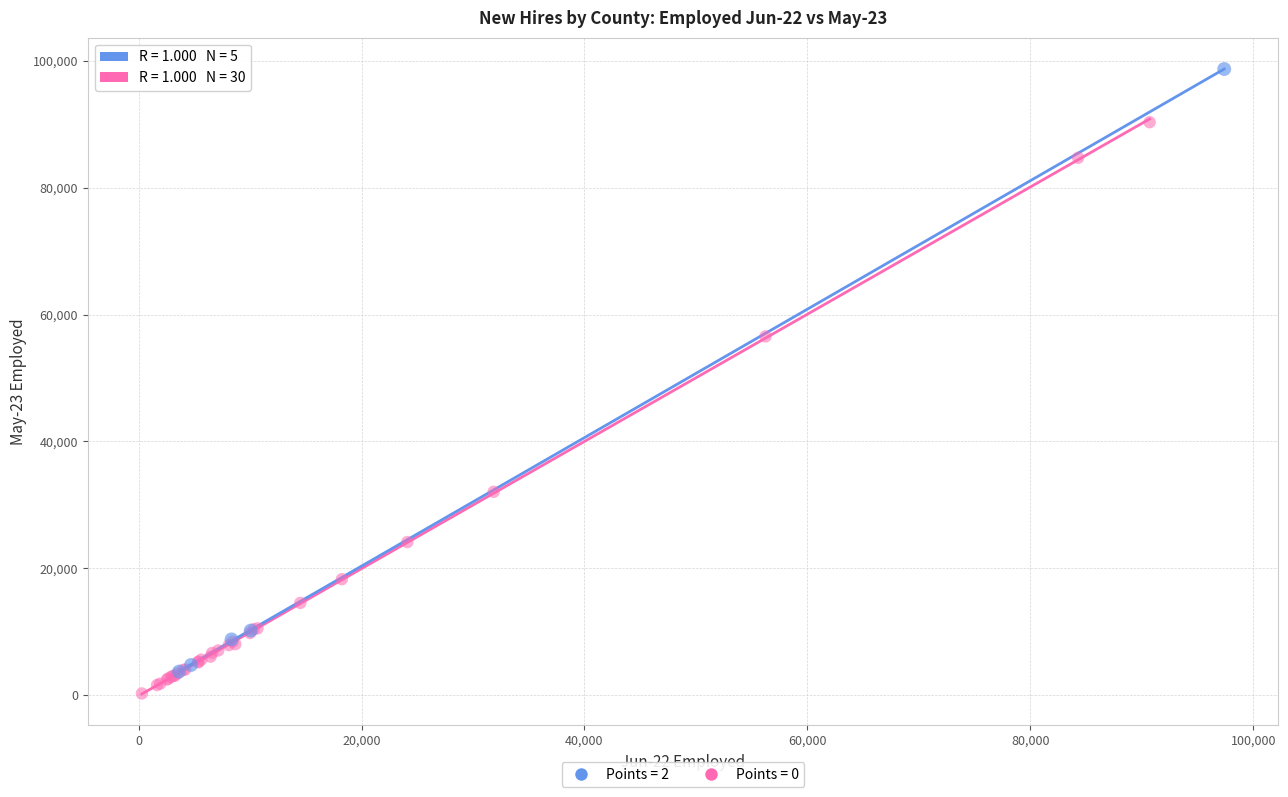

Which series has the largest Y range (max minus min)?

Points = 2